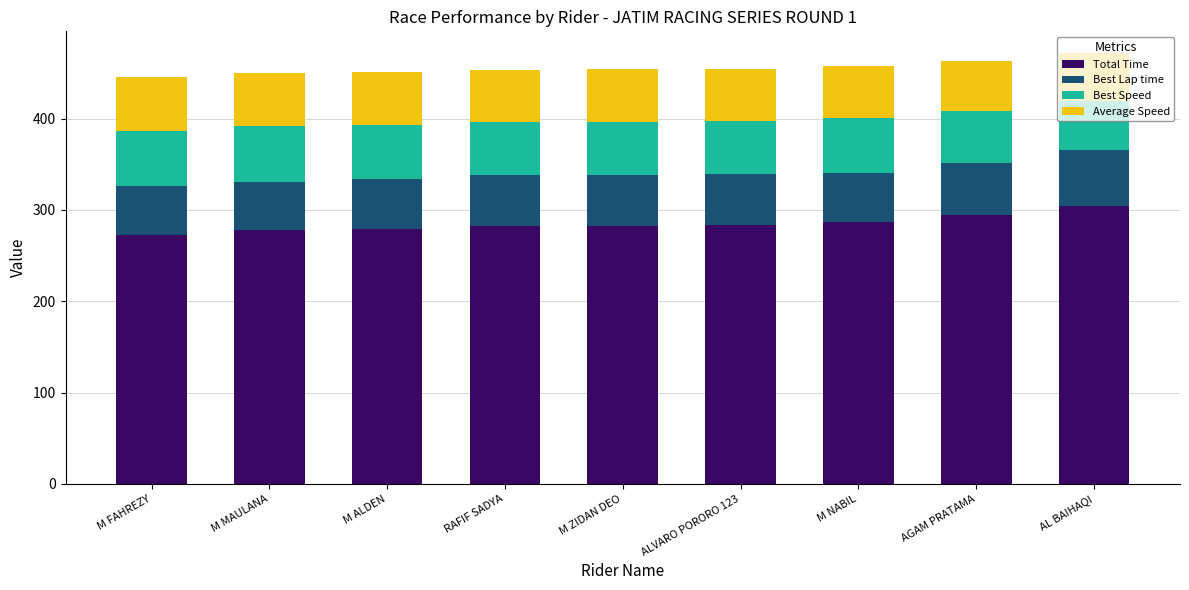

Is it true that Total Time equals 67.8 at RAFIF SADYA?

False